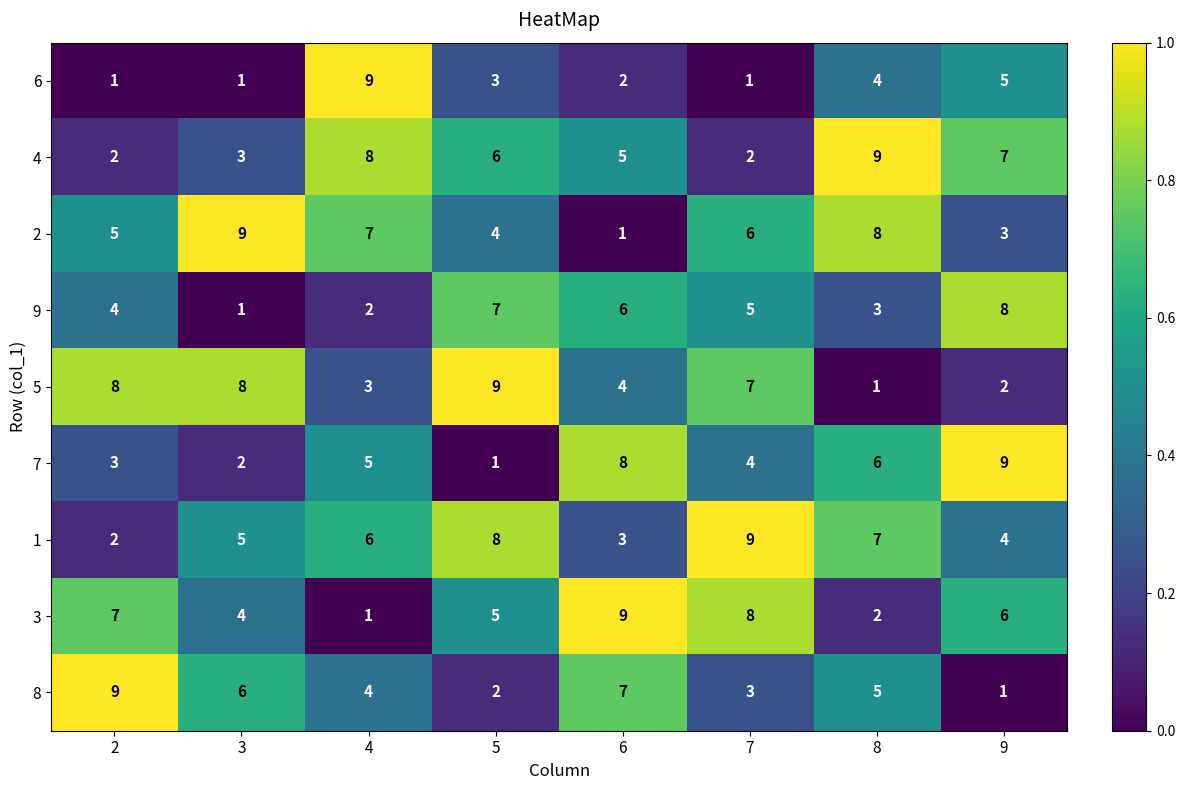

The value of 8 at 2 is 9. True or false?

True